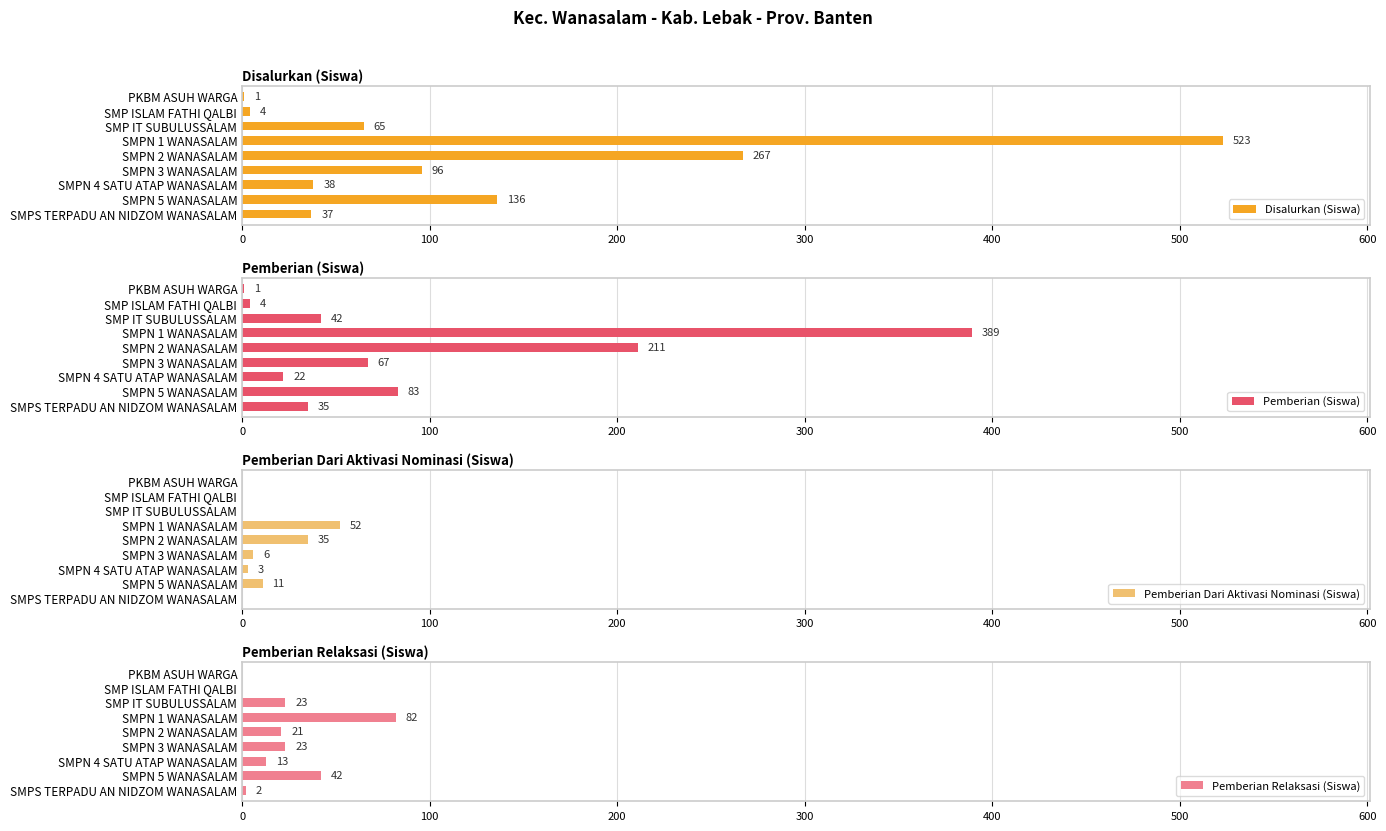

Are the bars grouped side by side (vs. stacked)?

Yes